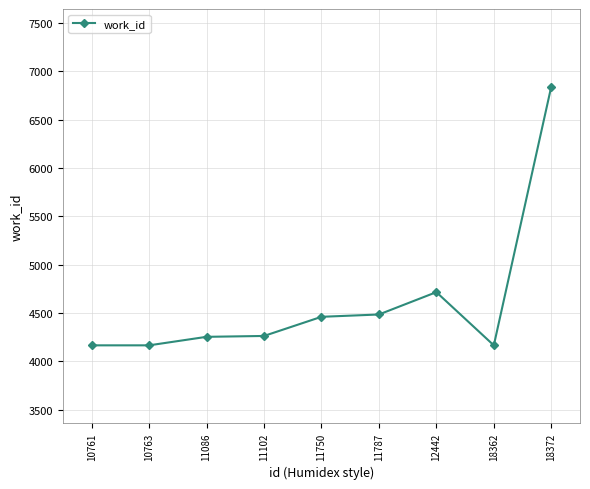

Where is the data nearest to the value 5504?

12442